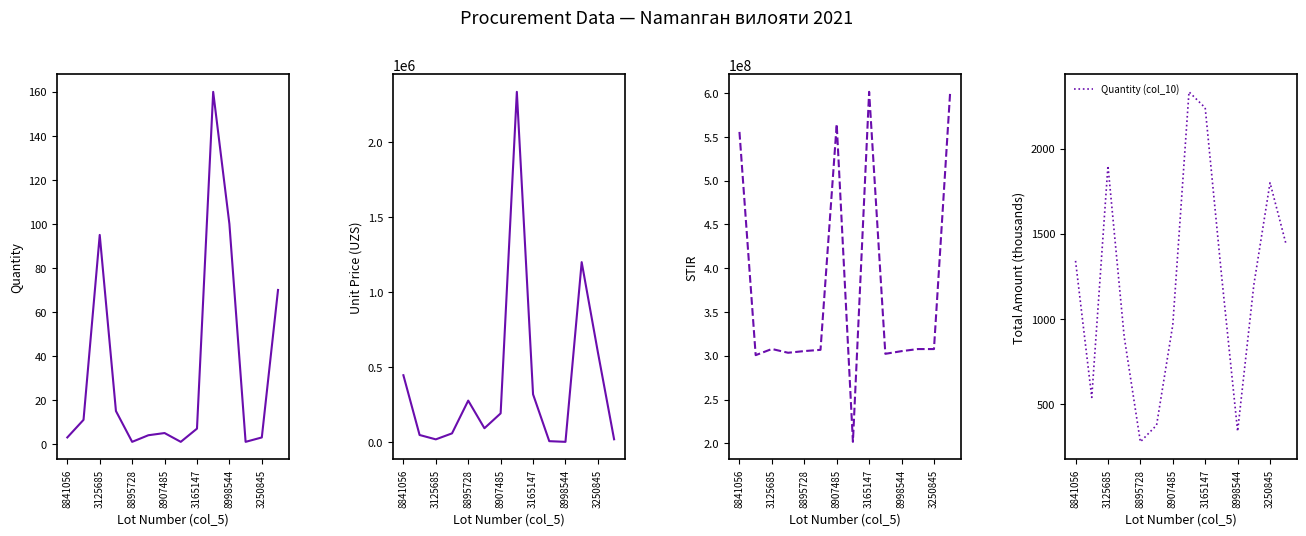

The Unit Price (col_11) series shows 92374 at 8895728. True or false?

False